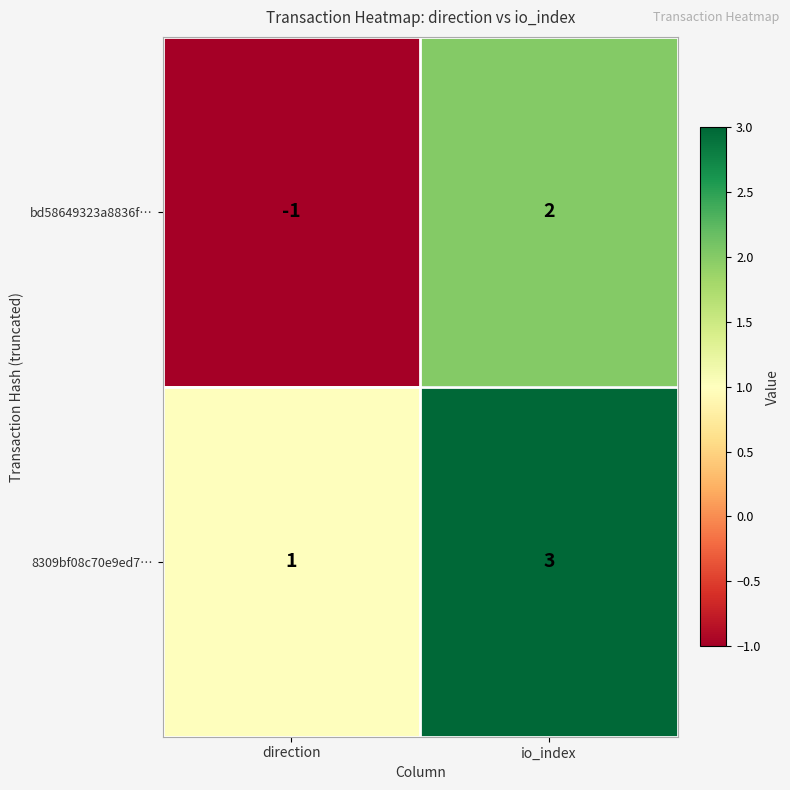

What is the sum of the 8309bf08c70e9ed7… values at direction and io_index?

4